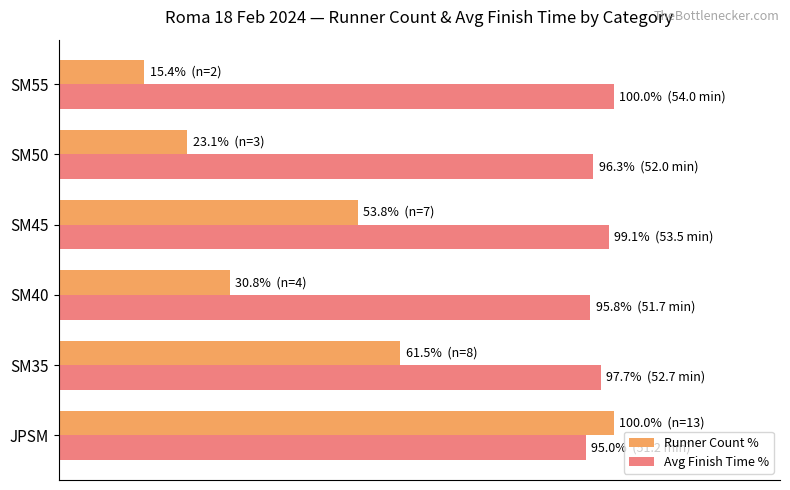

What are all the series names shown in the legend?

Runner Count %, Avg Finish Time %